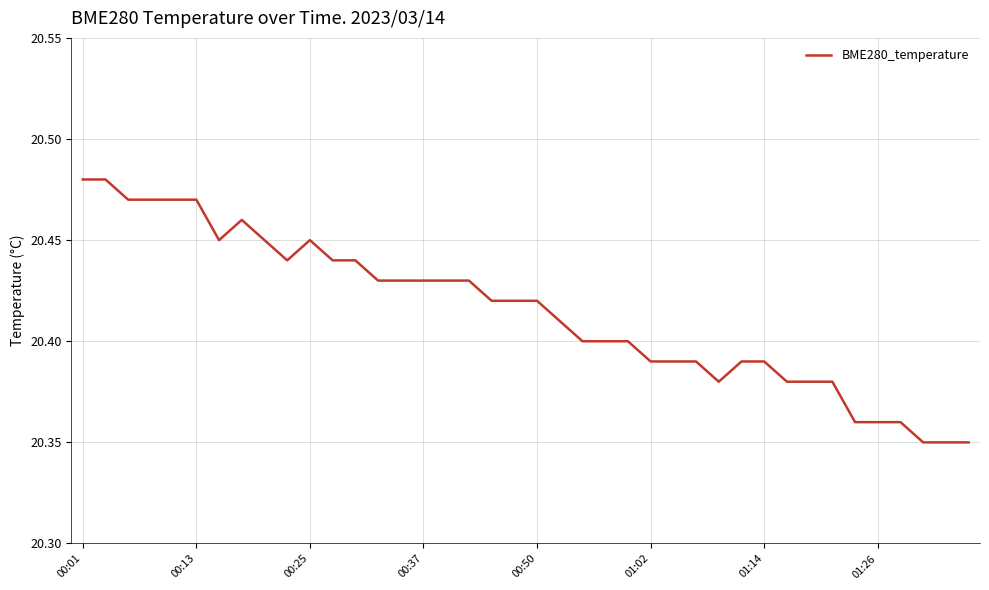

How many points are higher than both their immediate neighbors (excluding endpoints)?

2